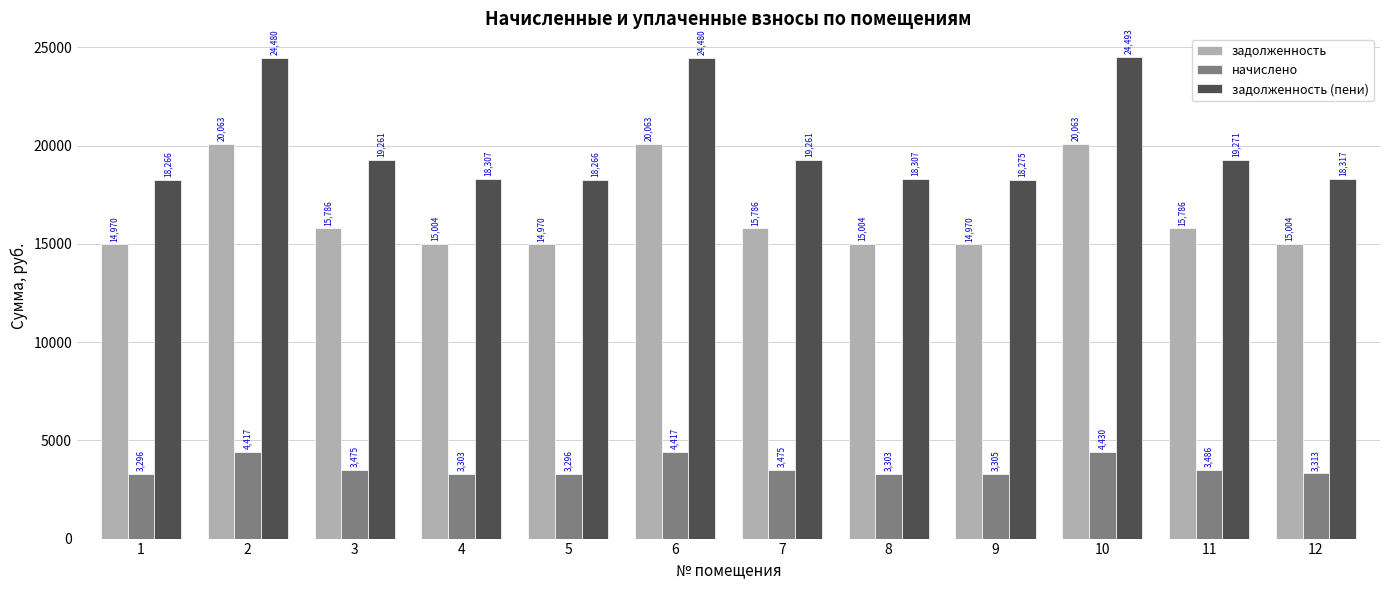

Which series has the widest spread of values?

задолженность (пени)